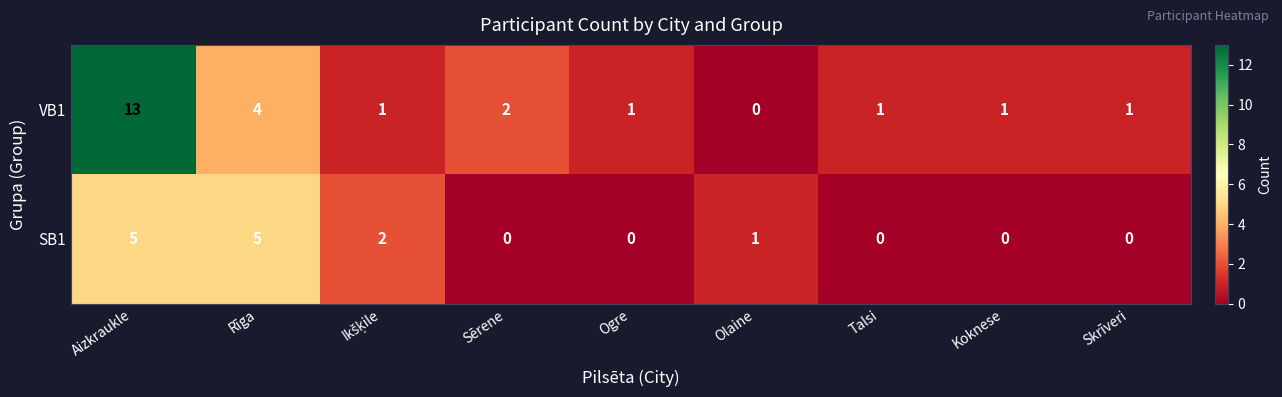

Which label corresponds to the largest value in the chart?

Aizkraukle